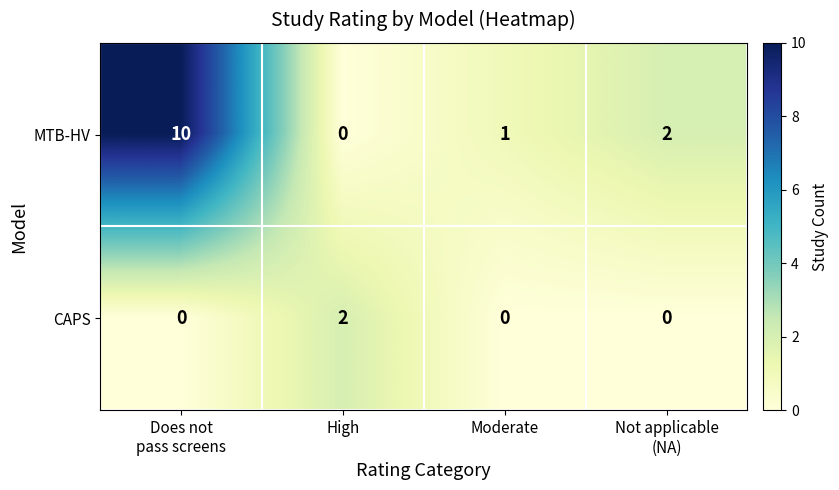

Count the CAPS values in the range 0 to 2.

4